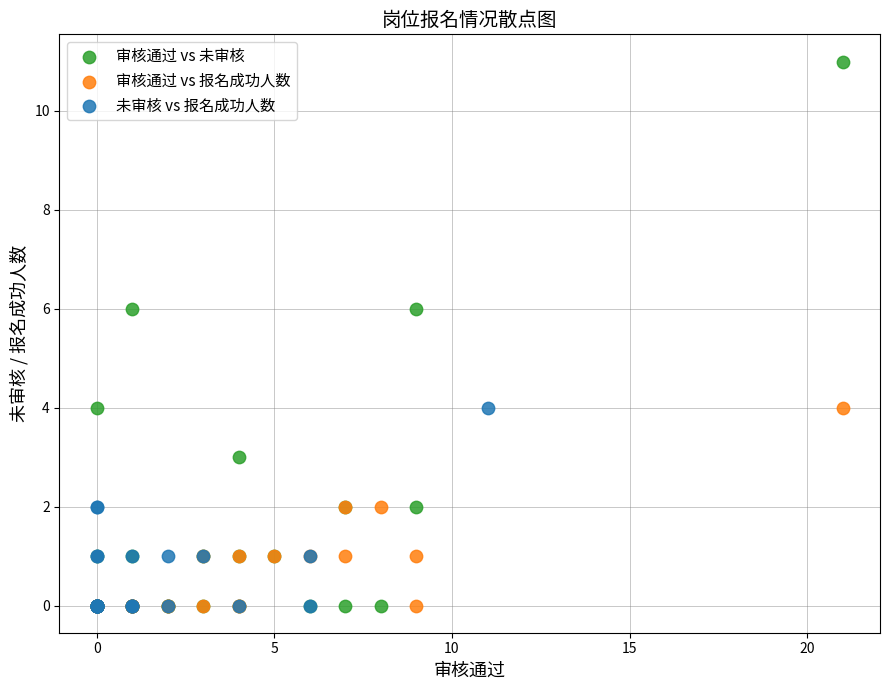

Which series has the widest spread of Y values?

审核通过 vs 未审核